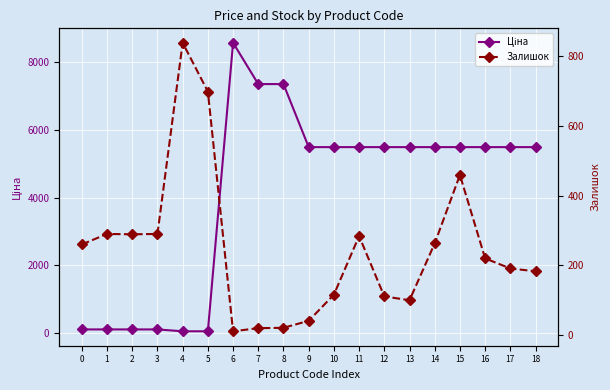

How many series are shown in this chart?

2